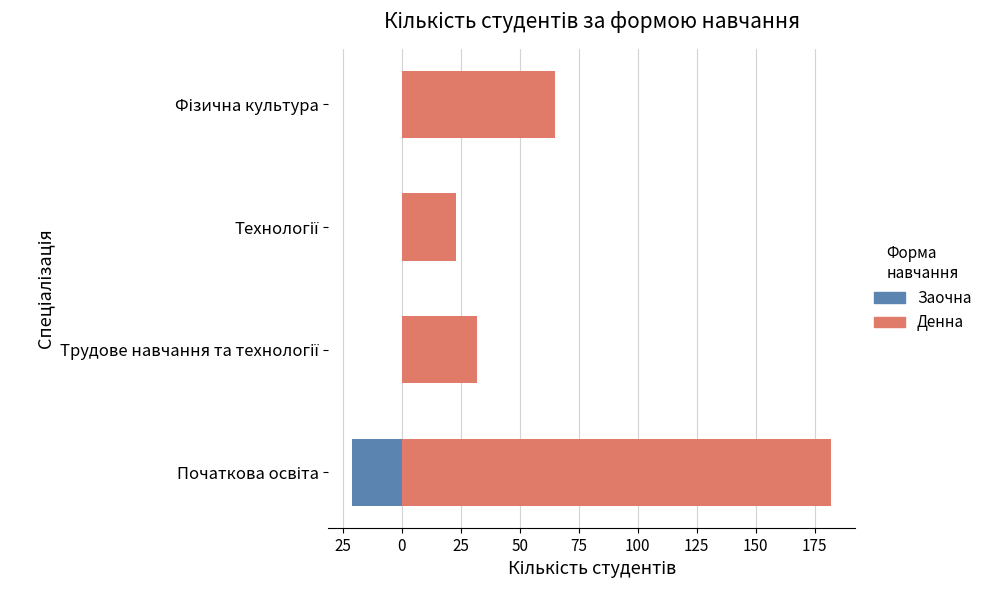

What is the total value across all series at 25?

32